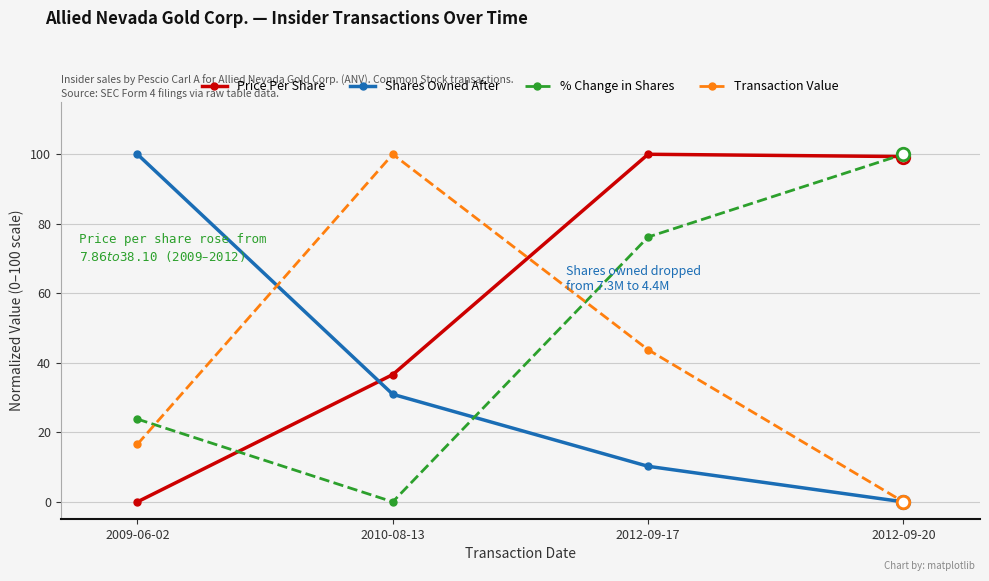

The value of % Change in Shares at 2012-09-17 is 50.3. True or false?

False